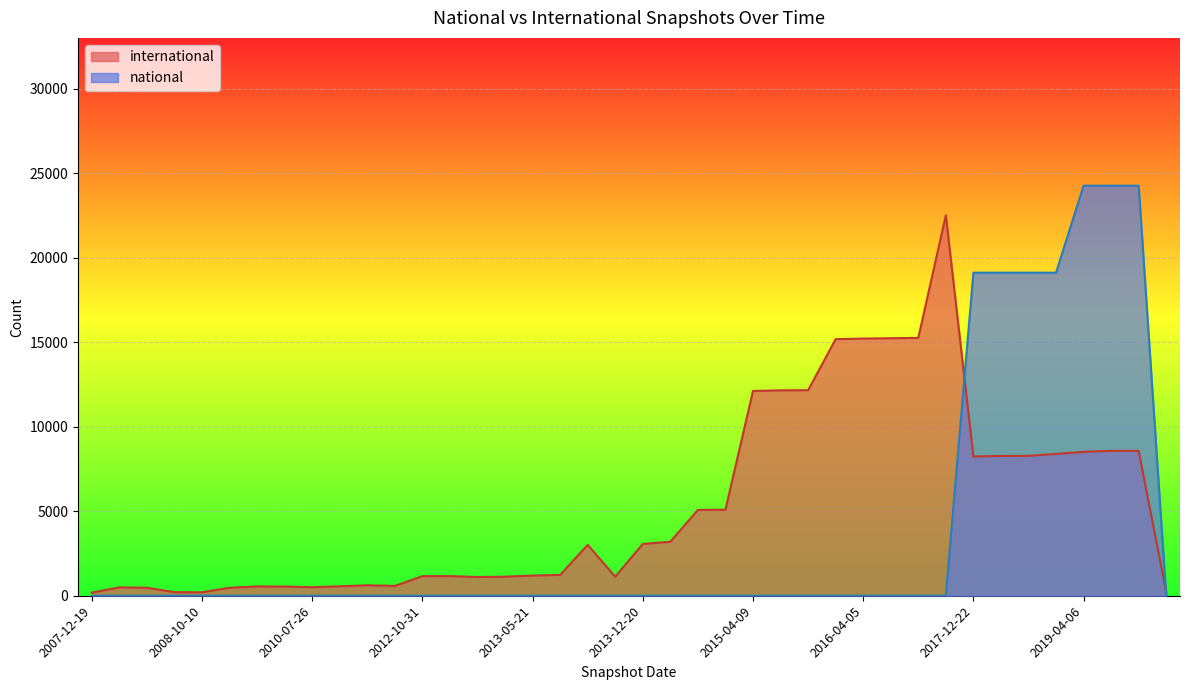

Which category has the highest value in the international series?

2016-12-27